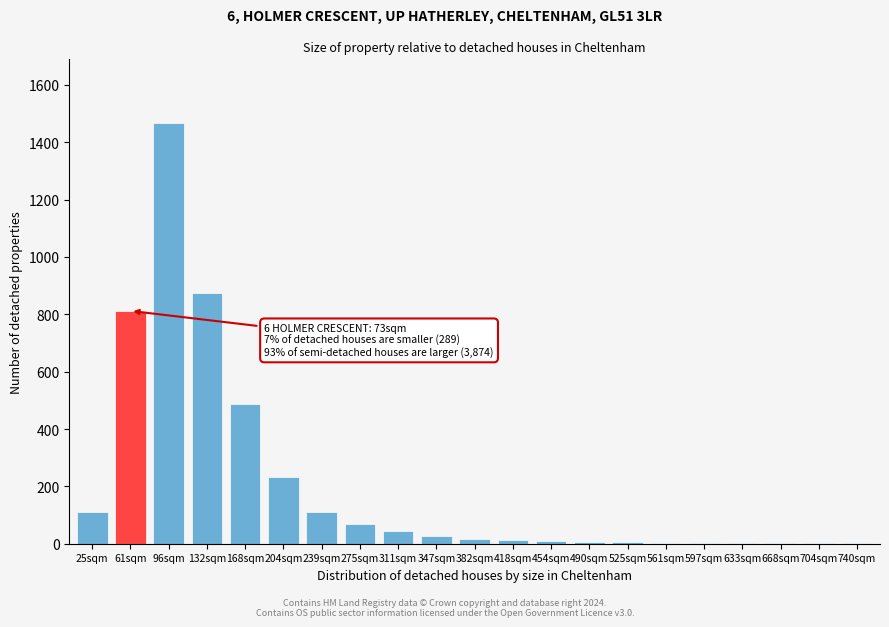

Which has a higher value, 311sqm or 239sqm?

239sqm